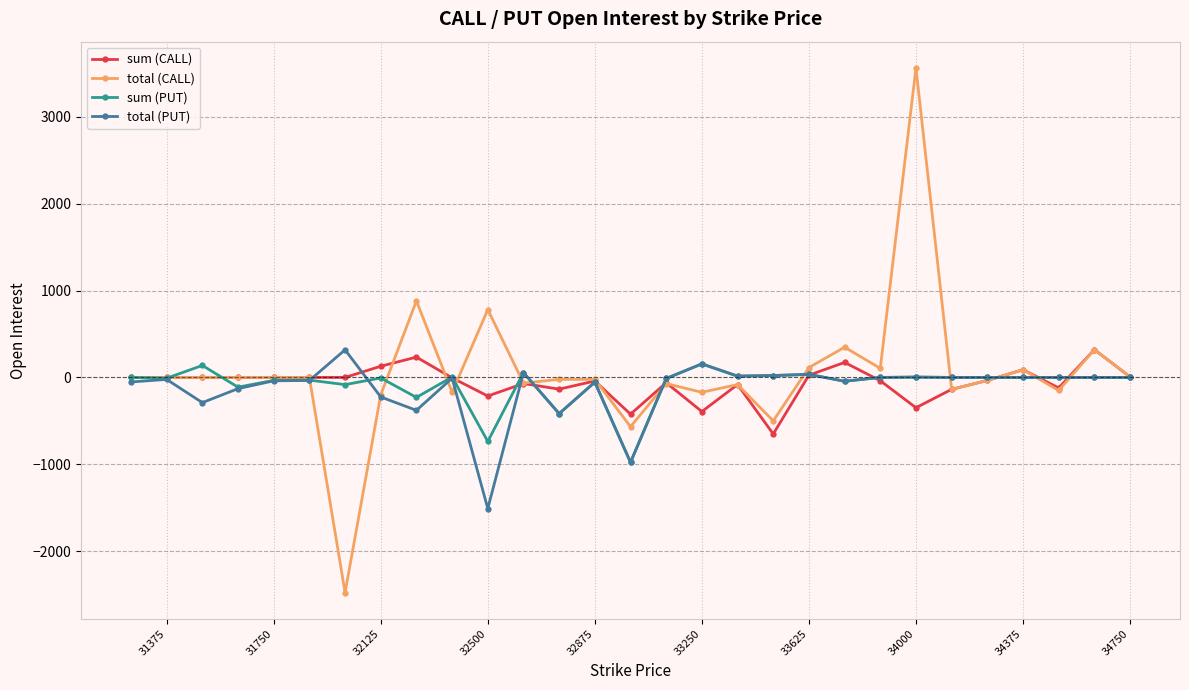

How many lines are shown in the chart?

4